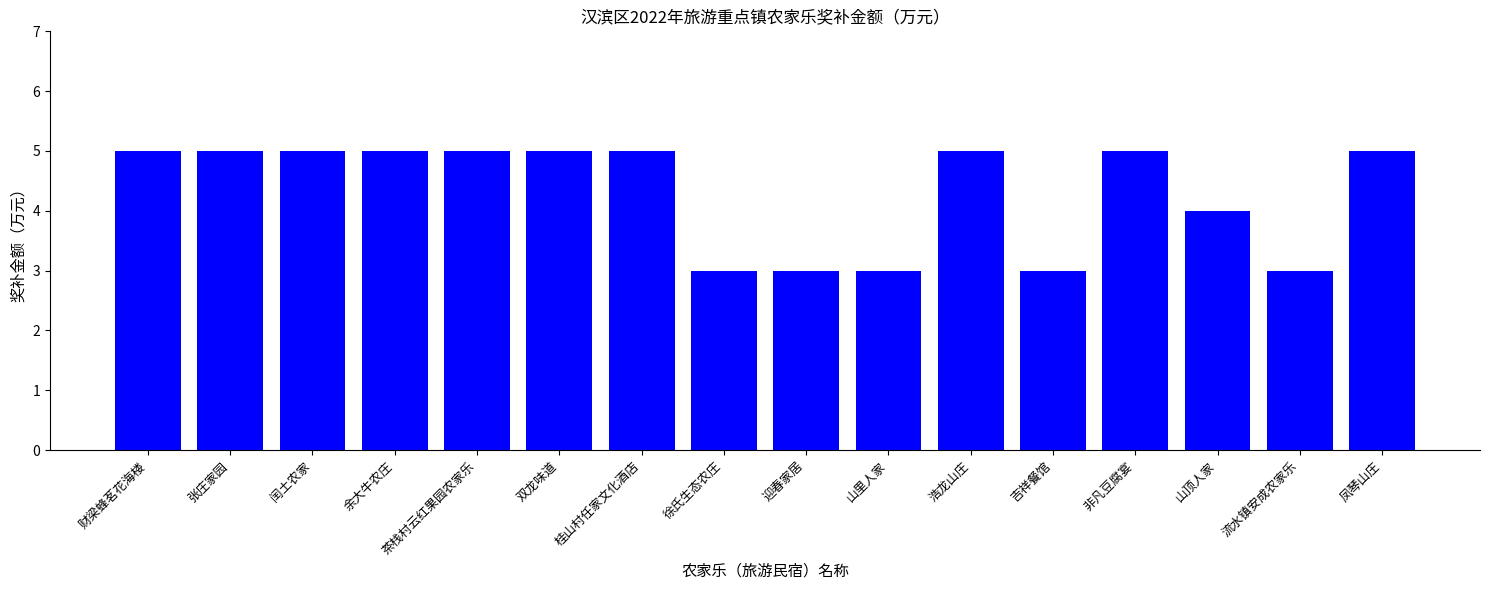

How many bars are there in total?

16